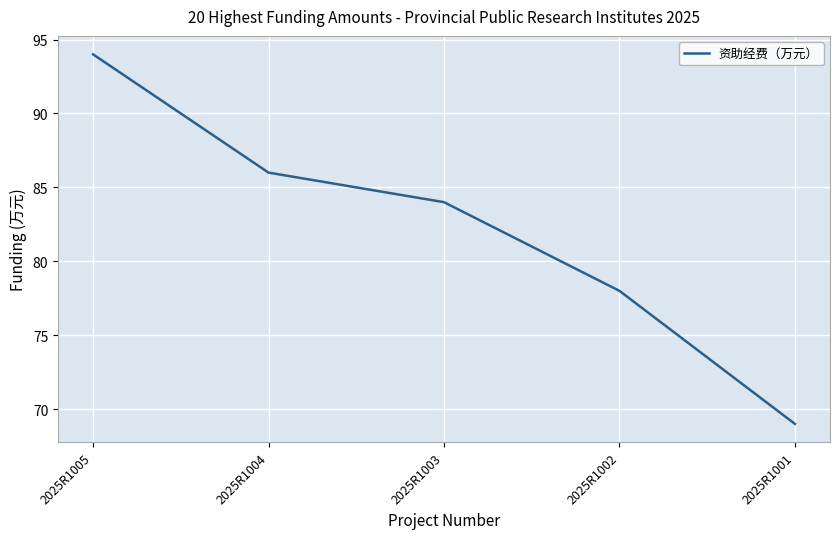

Which category has the highest value across all series?

2025R1005